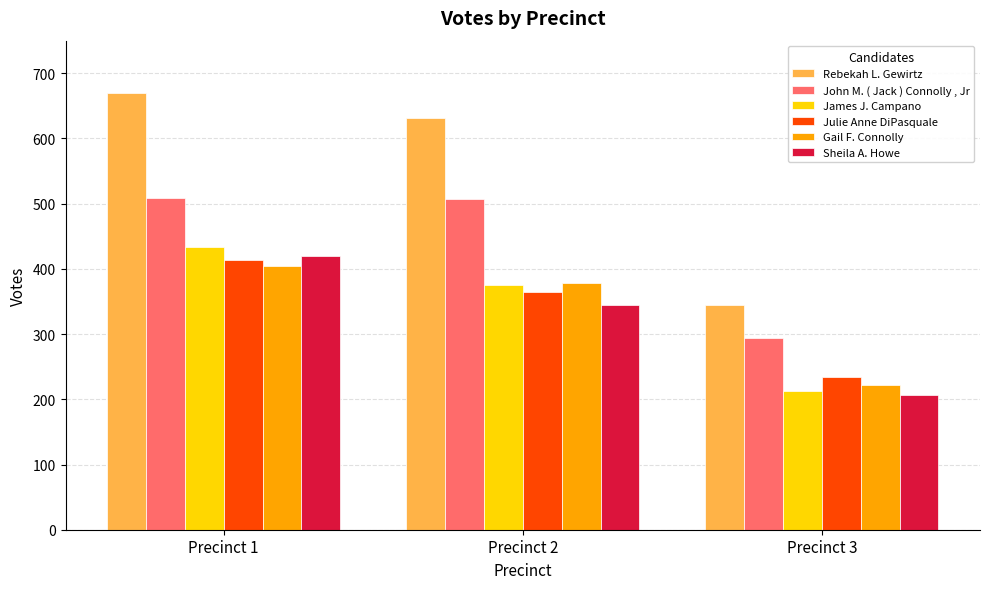

How many values in the Gail F. Connolly series are below 379?

1